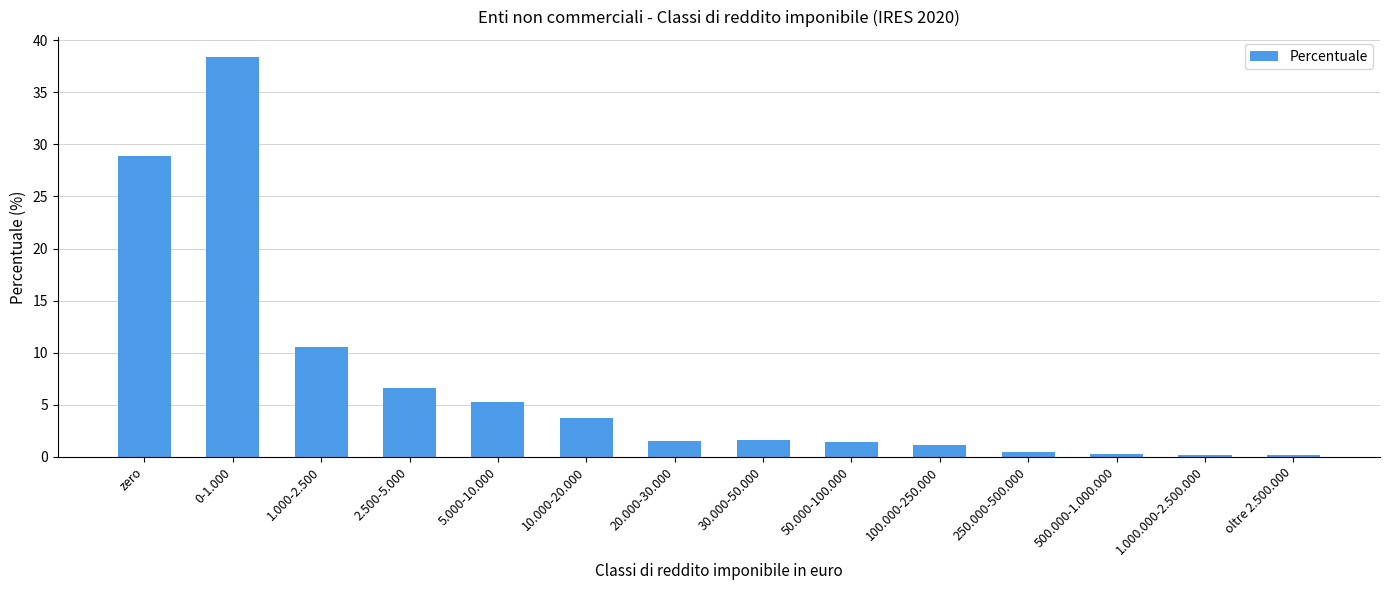

Between 100.000-250.000 and 0-1.000, which is larger?

0-1.000